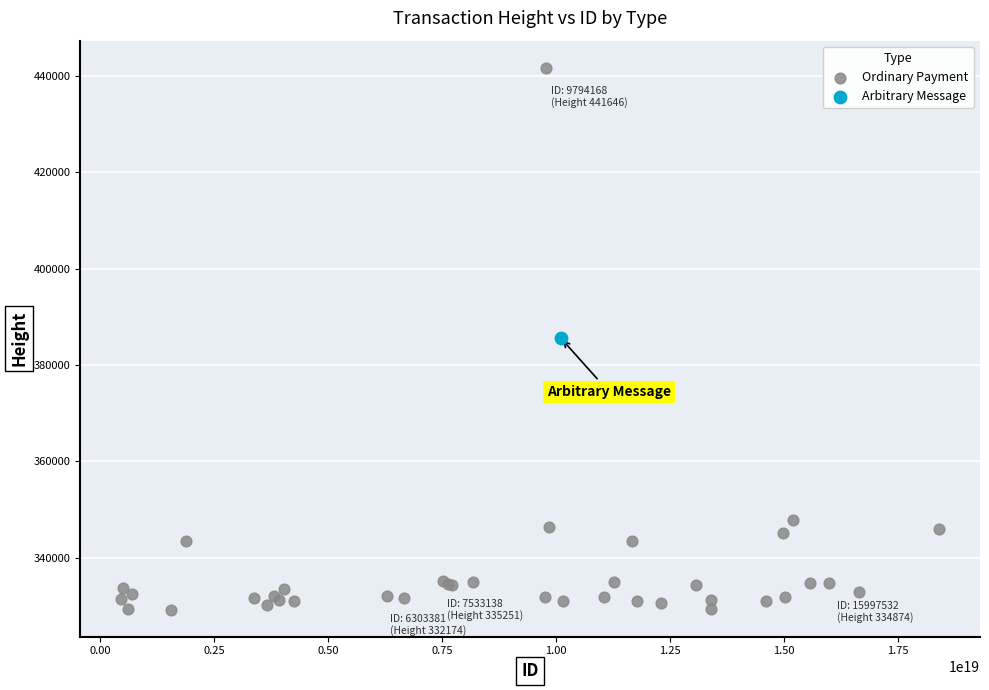

What are all the series names shown in the legend?

Ordinary Payment, Arbitrary Message